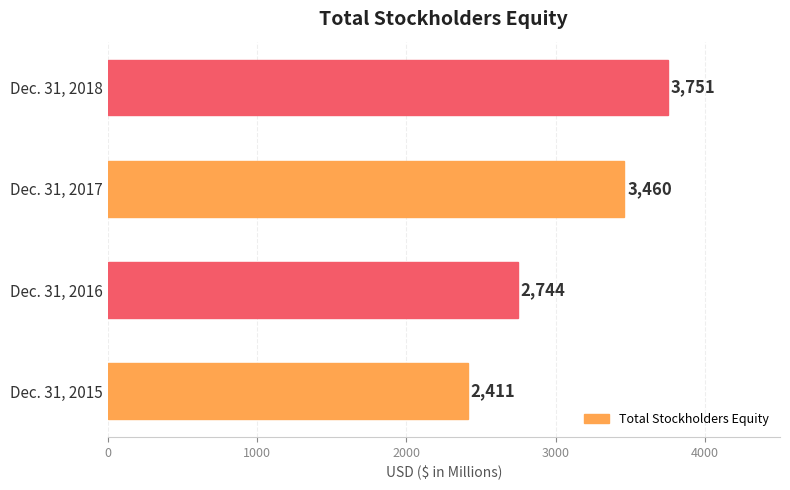

Reading top to bottom, extract all data points from this chart.

3751	3460	2744	2411